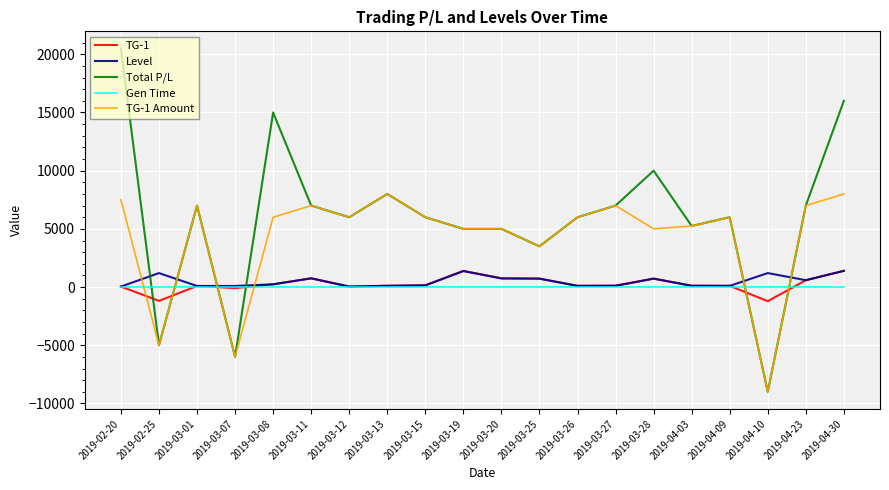

True or false: TG-1 Amount and Level intersect in this chart.

True